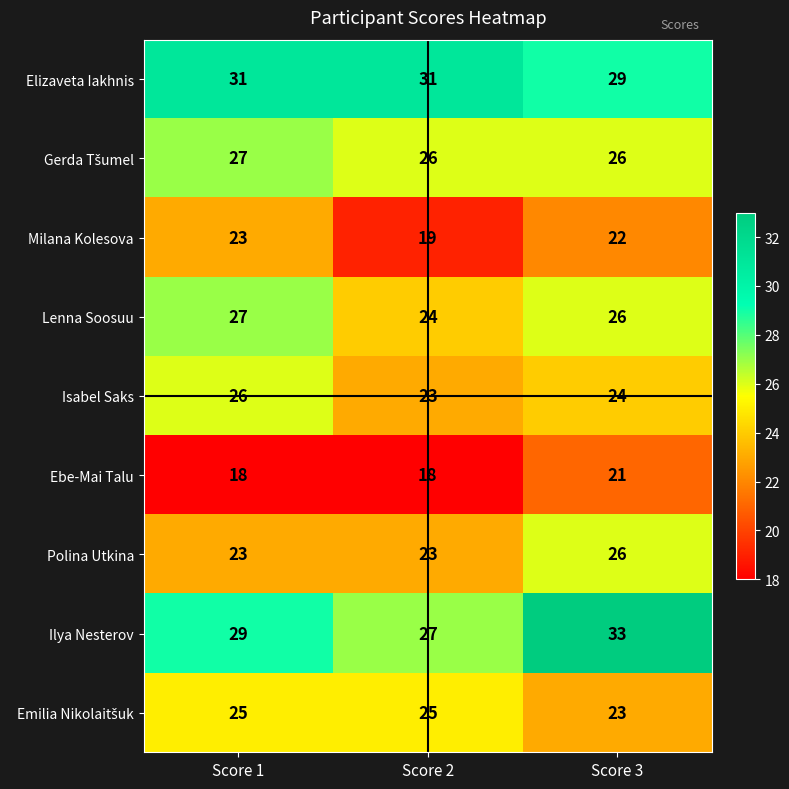

What is the greatest value displayed?

33